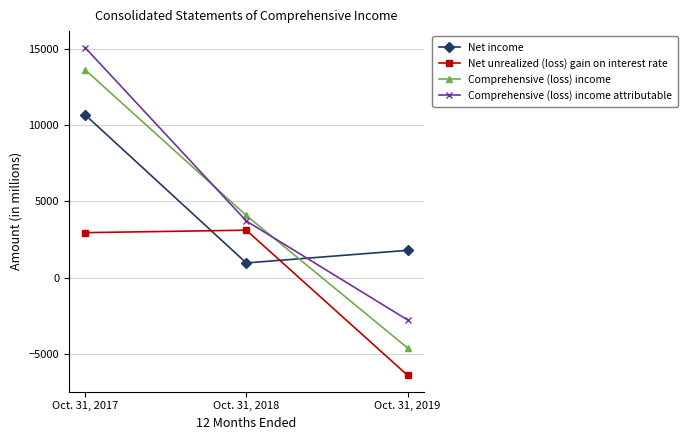

Which series changed the most between Oct. 31, 2018 and Oct. 31, 2019?

Net unrealized (loss) gain on interest rate